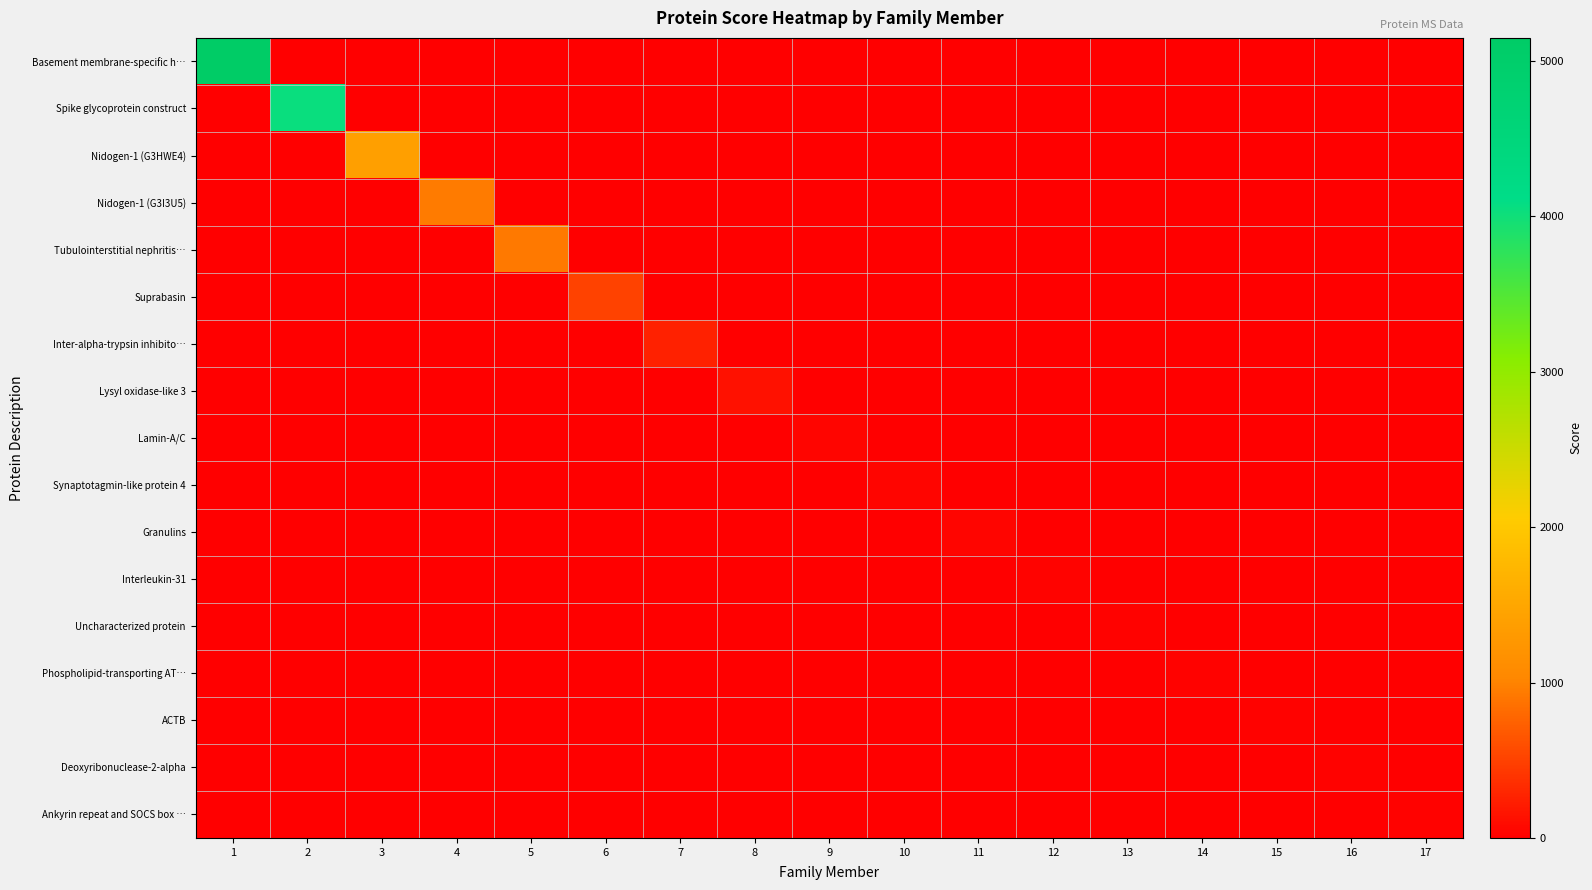

How many distinct data groups are displayed?

17